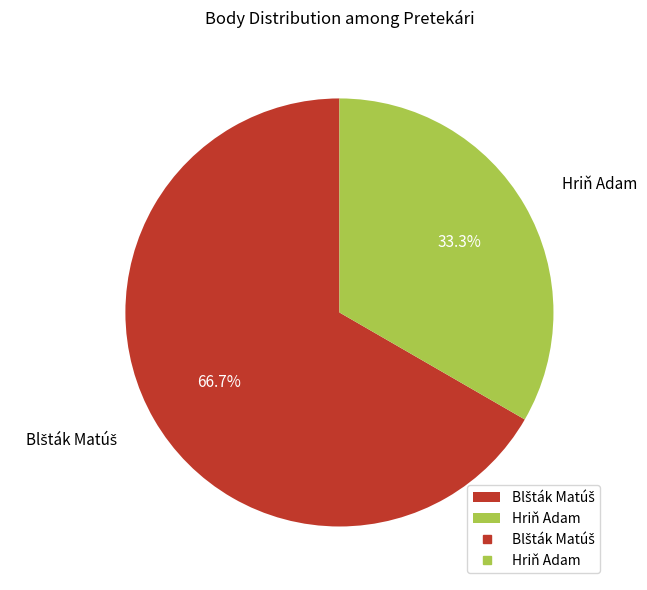

How many segments does this pie chart have?

2